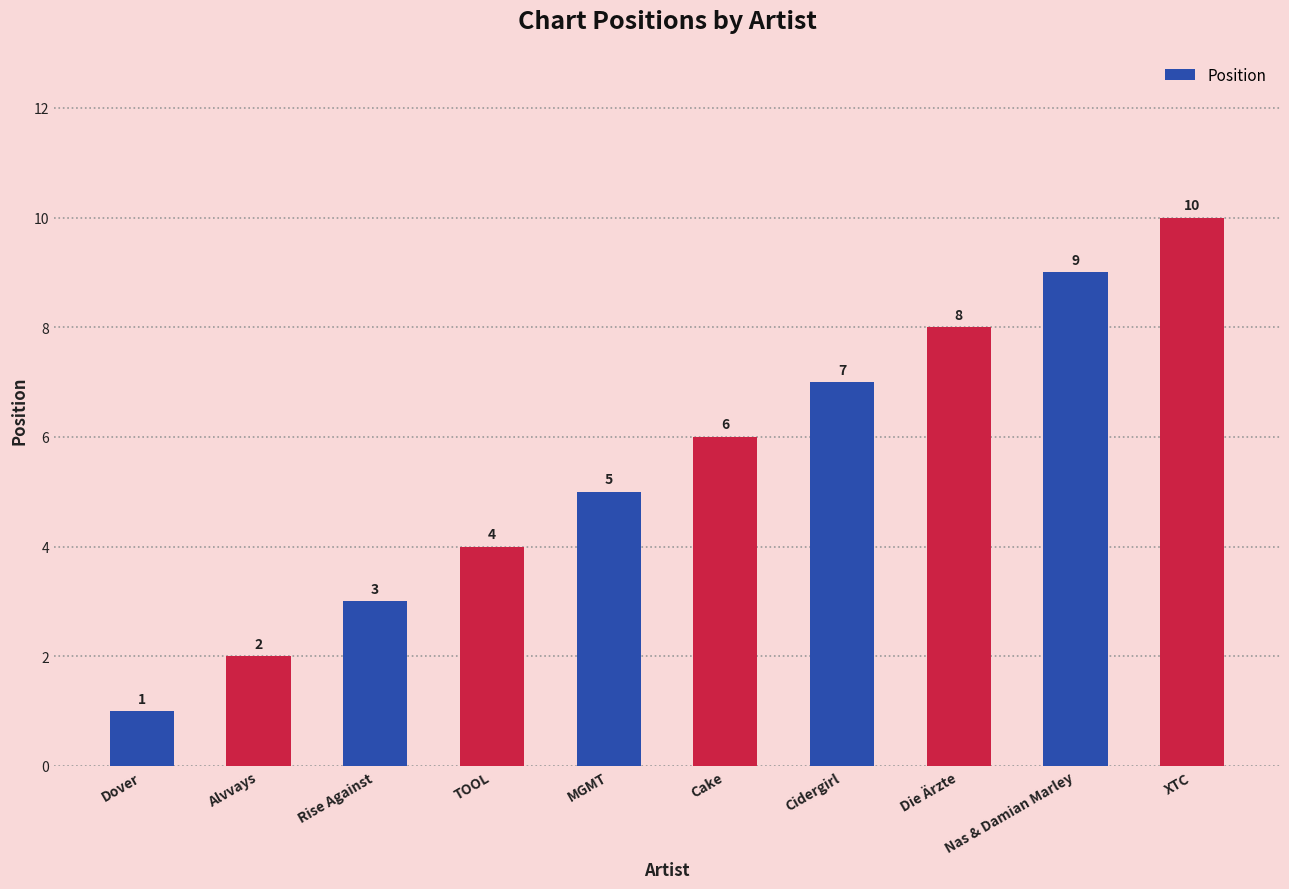

Reading right to left, transcribe all the data shown in this chart.

XTC=10	Nas & Damian Marley=9	Die Ärzte=8	Cidergirl=7	Cake=6	MGMT=5	TOOL=4	Rise Against=3	Alvvays=2	Dover=1